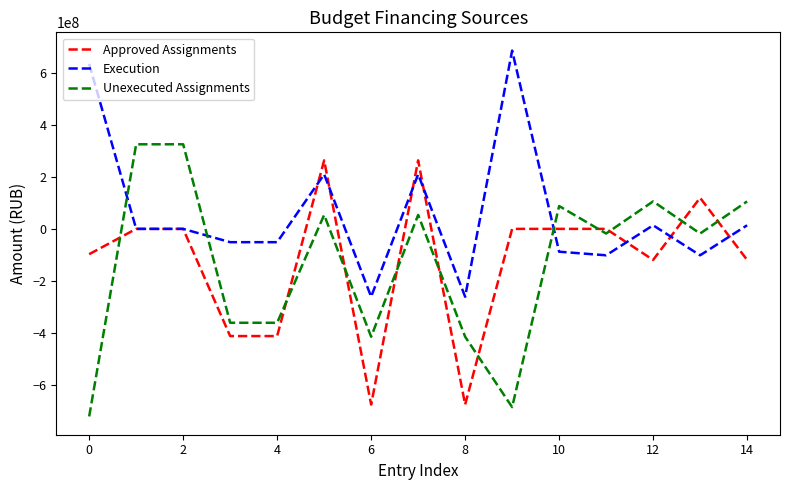

Which series has the largest total across all categories?

Execution